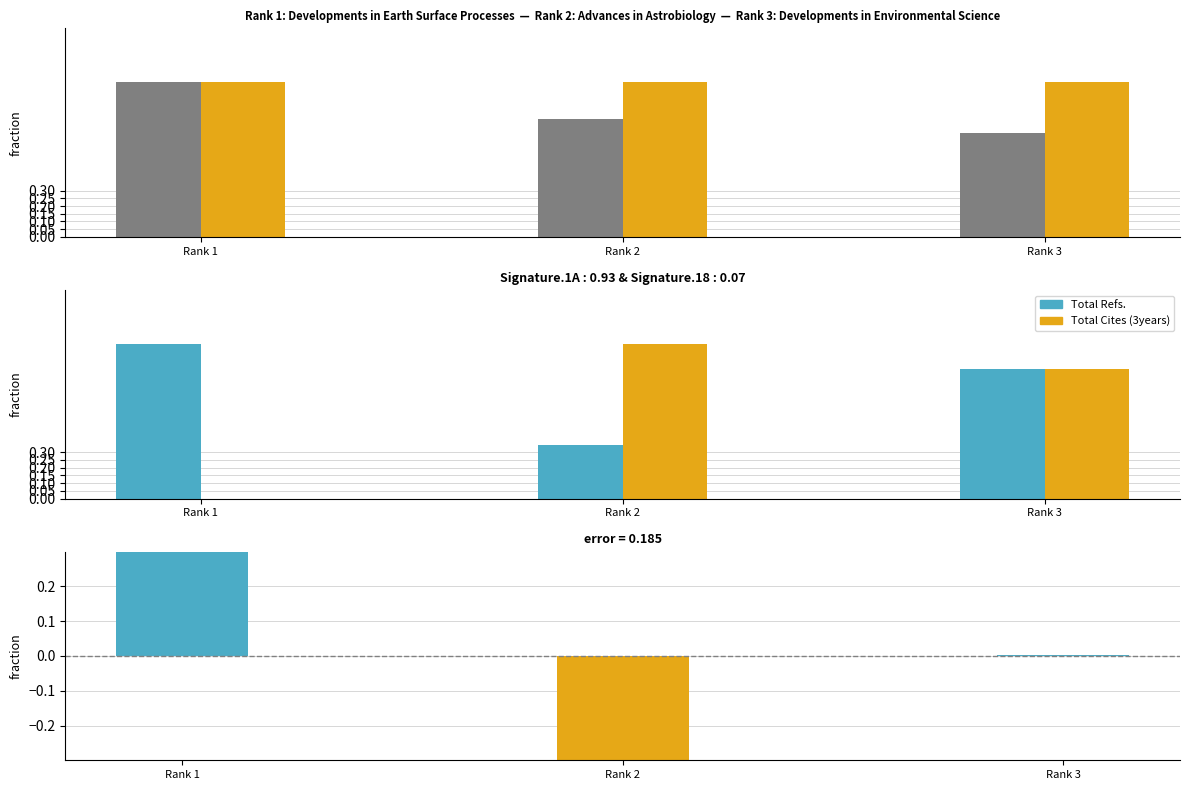

What is the difference between the maximum and second lowest values in the Total Cites (3years) series?

0.2